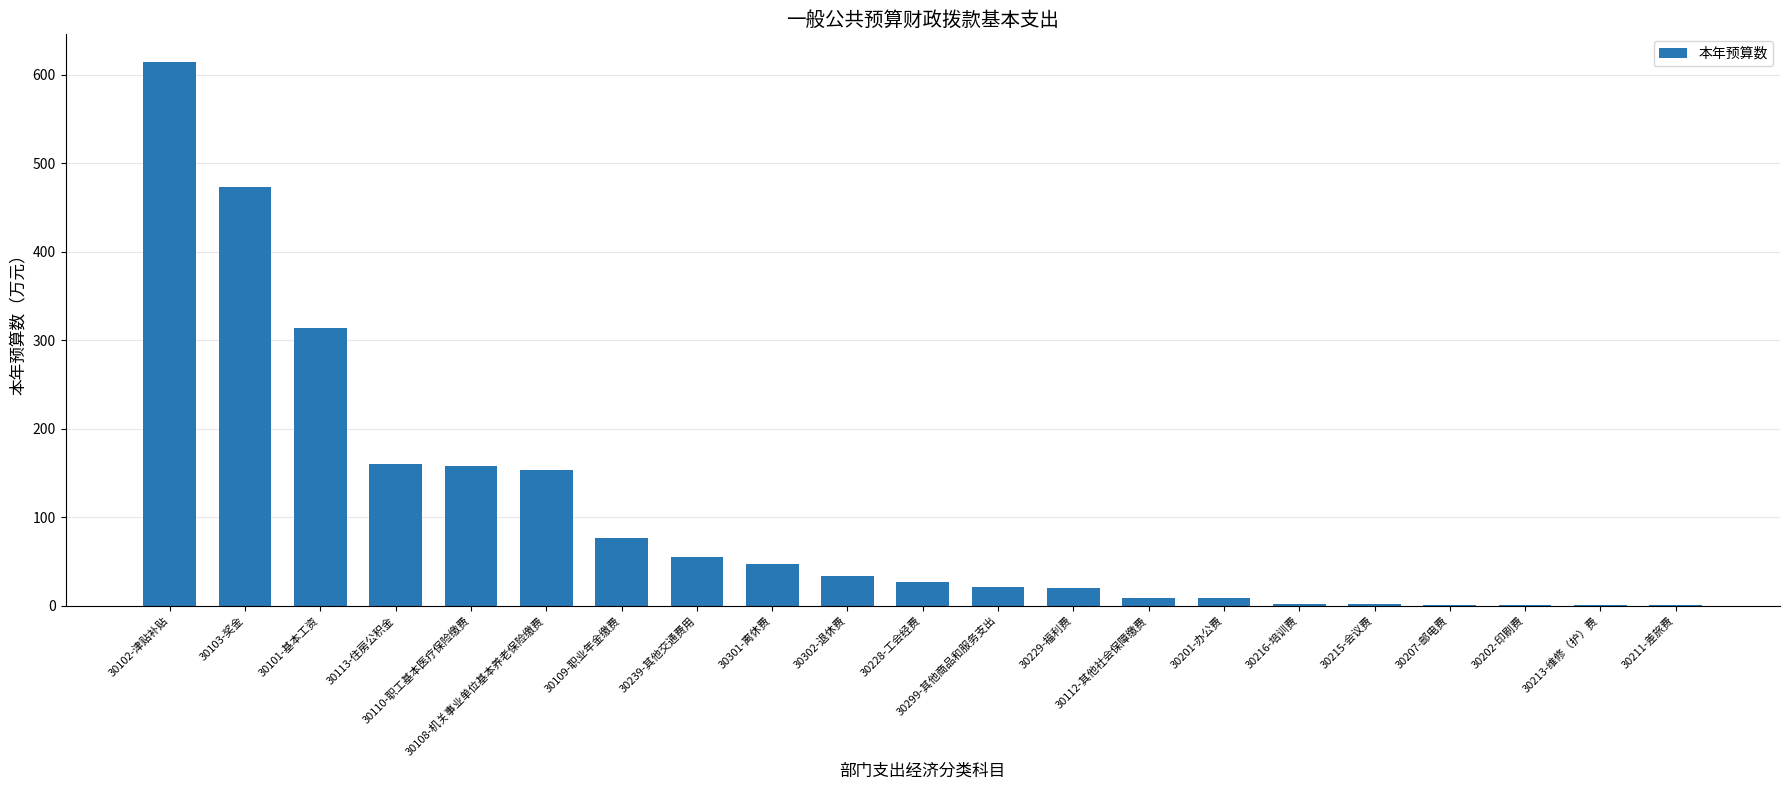

What is the maximum value shown in the chart?

615.2